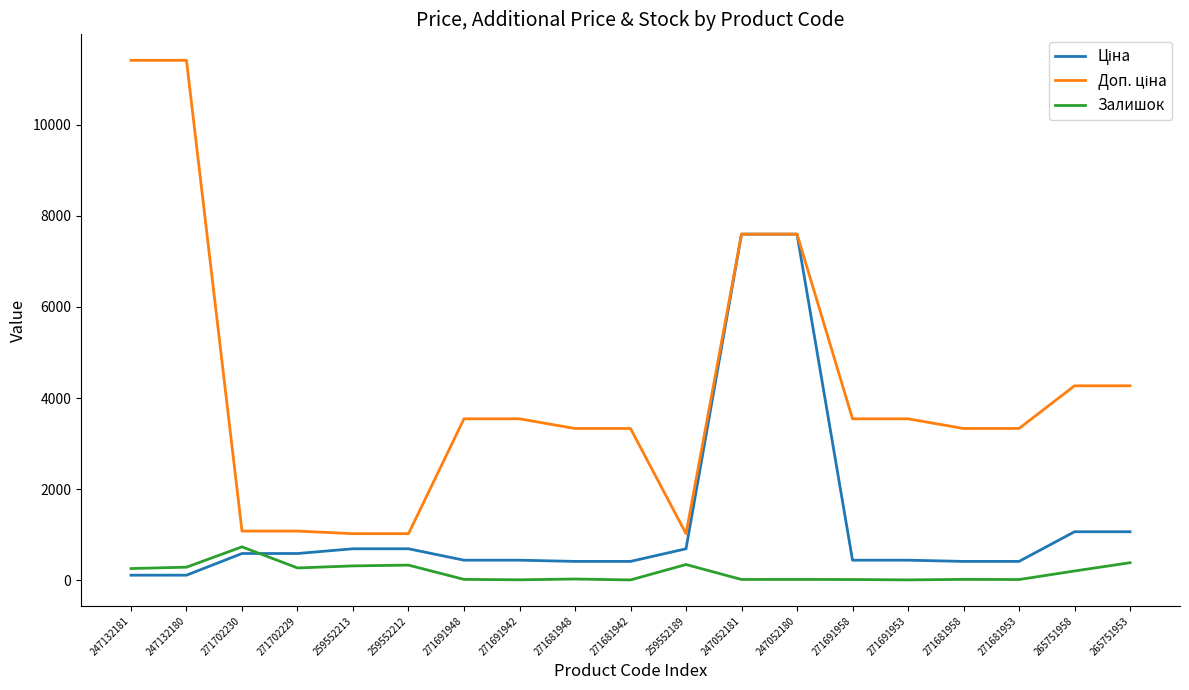

What is the difference between the highest and lowest values at 265751953?

3881.4